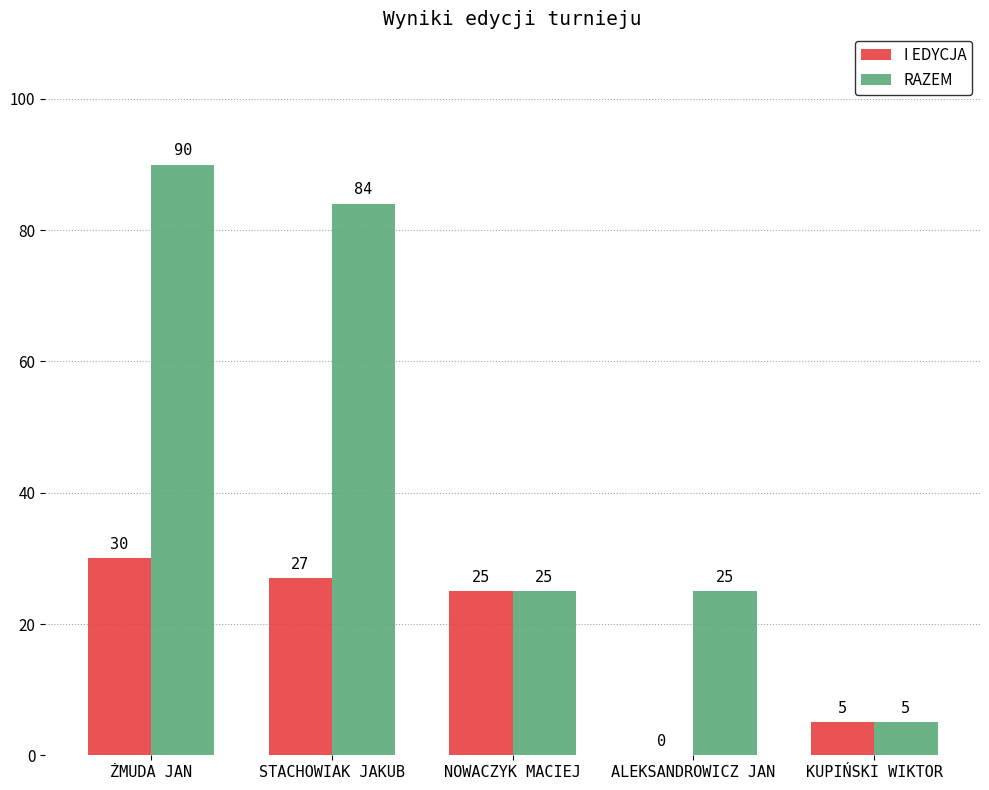

Between ŻMUDA JAN and STACHOWIAK JAKUB, which series saw the biggest shift?

RAZEM